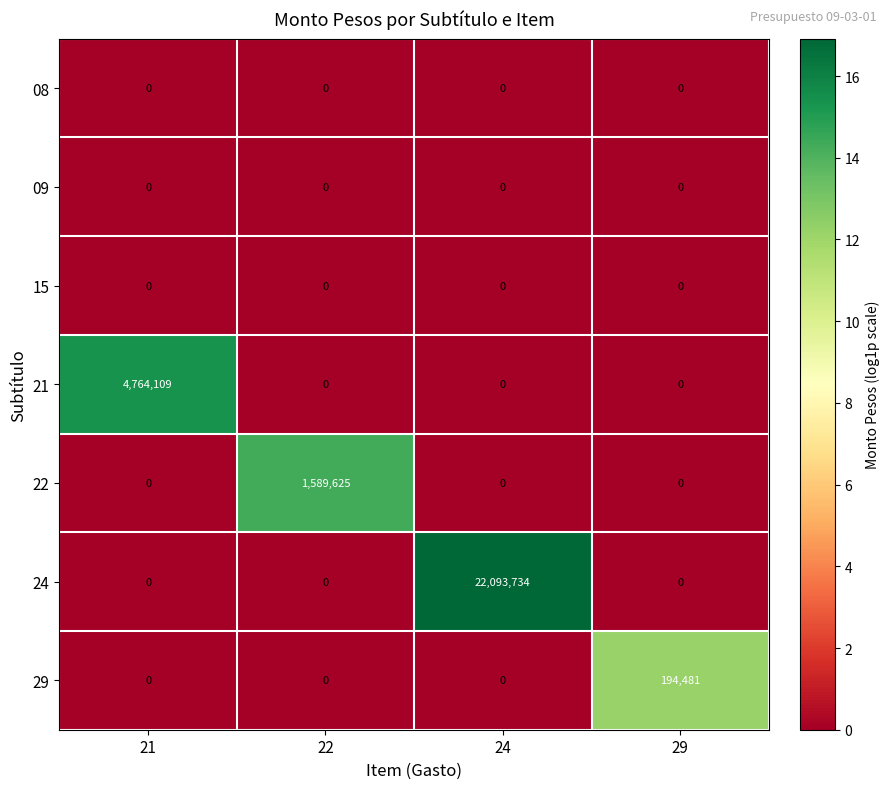

Which series changed the most between 21 and 24?

24